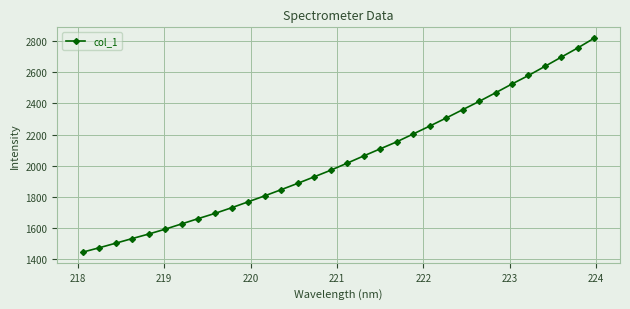

What is the difference between the second highest and second lowest values?

1282.7